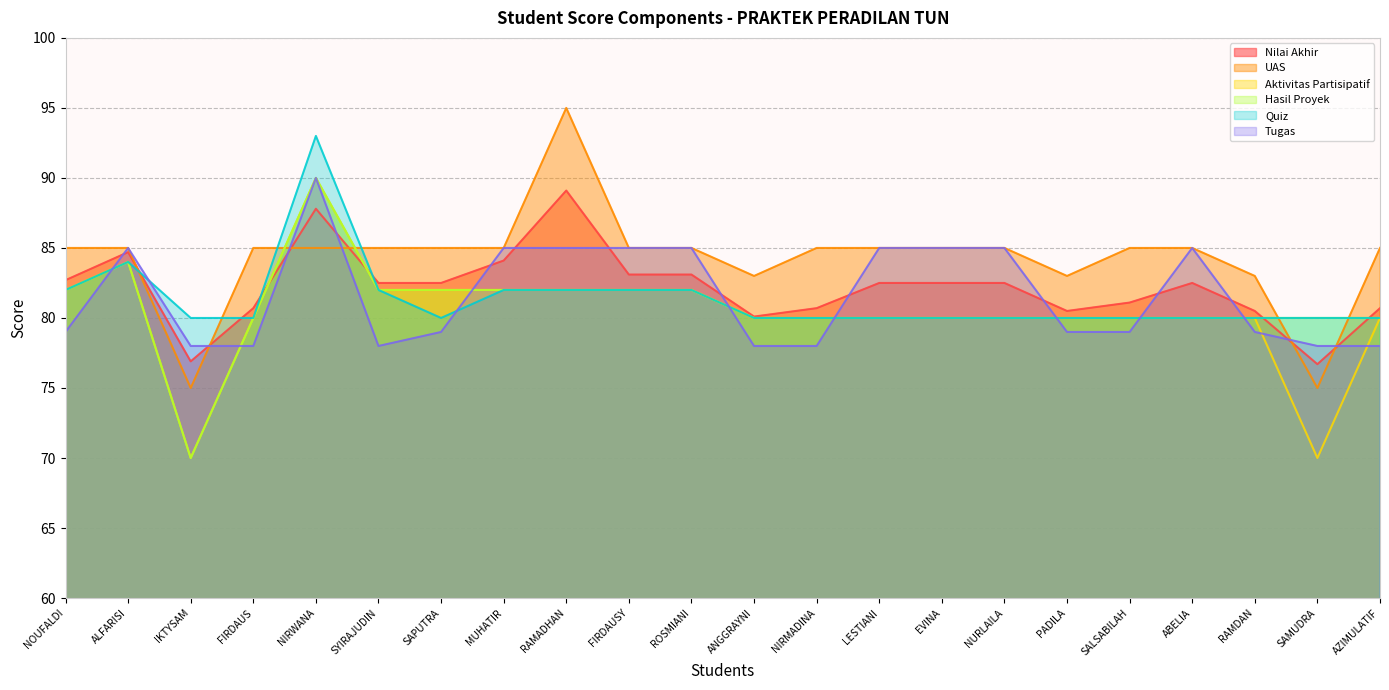

Reading left to right, transcribe all the data shown in this chart.

Nilai Akhir: NOUFALDI=82.7	ALFARISI=84.7	IKTYSAM=76.9	FIRDAUS=80.7	NIRWANA=87.8	SYIRAJUDIN=82.5	SAPUTRA=82.5	MUHATIR=84.1	RAMADHAN=89.1	FIRDAUSY=83.1	ROSMIANI=83.1	ANGGRAYNI=80.1	NIRMADINA=80.7	LESTIANI=82.5	EVINA=82.5	NURLAILA=82.5	PADILA=80.5	SALSABILAH=81.1	ABELIA=82.5	RAMDAN=80.5	SAMUDRA=76.7	AZIMULATIF=80.7
UAS: NOUFALDI=85.0	ALFARISI=85.0	IKTYSAM=75.0	FIRDAUS=85.0	NIRWANA=85.0	SYIRAJUDIN=85.0	SAPUTRA=85.0	MUHATIR=85.0	RAMADHAN=95.0	FIRDAUSY=85.0	ROSMIANI=85.0	ANGGRAYNI=83.0	NIRMADINA=85.0	LESTIANI=85.0	EVINA=85.0	NURLAILA=85.0	PADILA=83.0	SALSABILAH=85.0	ABELIA=85.0	RAMDAN=83.0	SAMUDRA=75.0	AZIMULATIF=85.0
Aktivitas Partisipatif: NOUFALDI=82.0	ALFARISI=84.0	IKTYSAM=70.0	FIRDAUS=80.0	NIRWANA=90.0	SYIRAJUDIN=82.0	SAPUTRA=82.0	MUHATIR=82.0	RAMADHAN=82.0	FIRDAUSY=82.0	ROSMIANI=82.0	ANGGRAYNI=80.0	NIRMADINA=80.0	LESTIANI=80.0	EVINA=80.0	NURLAILA=80.0	PADILA=80.0	SALSABILAH=80.0	ABELIA=80.0	RAMDAN=80.0	SAMUDRA=70.0	AZIMULATIF=80.0
Hasil Proyek: NOUFALDI=82.0	ALFARISI=84.0	IKTYSAM=70.0	FIRDAUS=80.0	NIRWANA=90.0	SYIRAJUDIN=82.0	SAPUTRA=82.0	MUHATIR=82.0	RAMADHAN=82.0	FIRDAUSY=82.0	ROSMIANI=82.0	ANGGRAYNI=80.0	NIRMADINA=80.0	LESTIANI=80.0	EVINA=80.0	NURLAILA=80.0	PADILA=80.0	SALSABILAH=80.0	ABELIA=80.0	RAMDAN=80.0	SAMUDRA=80.0	AZIMULATIF=80.0
Quiz: NOUFALDI=82.0	ALFARISI=84.0	IKTYSAM=80.0	FIRDAUS=80.0	NIRWANA=93.0	SYIRAJUDIN=82.0	SAPUTRA=80.0	MUHATIR=82.0	RAMADHAN=82.0	FIRDAUSY=82.0	ROSMIANI=82.0	ANGGRAYNI=80.0	NIRMADINA=80.0	LESTIANI=80.0	EVINA=80.0	NURLAILA=80.0	PADILA=80.0	SALSABILAH=80.0	ABELIA=80.0	RAMDAN=80.0	SAMUDRA=80.0	AZIMULATIF=80.0
Tugas: NOUFALDI=79.0	ALFARISI=85.0	IKTYSAM=78.0	FIRDAUS=78.0	NIRWANA=90.0	SYIRAJUDIN=78.0	SAPUTRA=79.0	MUHATIR=85.0	RAMADHAN=85.0	FIRDAUSY=85.0	ROSMIANI=85.0	ANGGRAYNI=78.0	NIRMADINA=78.0	LESTIANI=85.0	EVINA=85.0	NURLAILA=85.0	PADILA=79.0	SALSABILAH=79.0	ABELIA=85.0	RAMDAN=79.0	SAMUDRA=78.0	AZIMULATIF=78.0